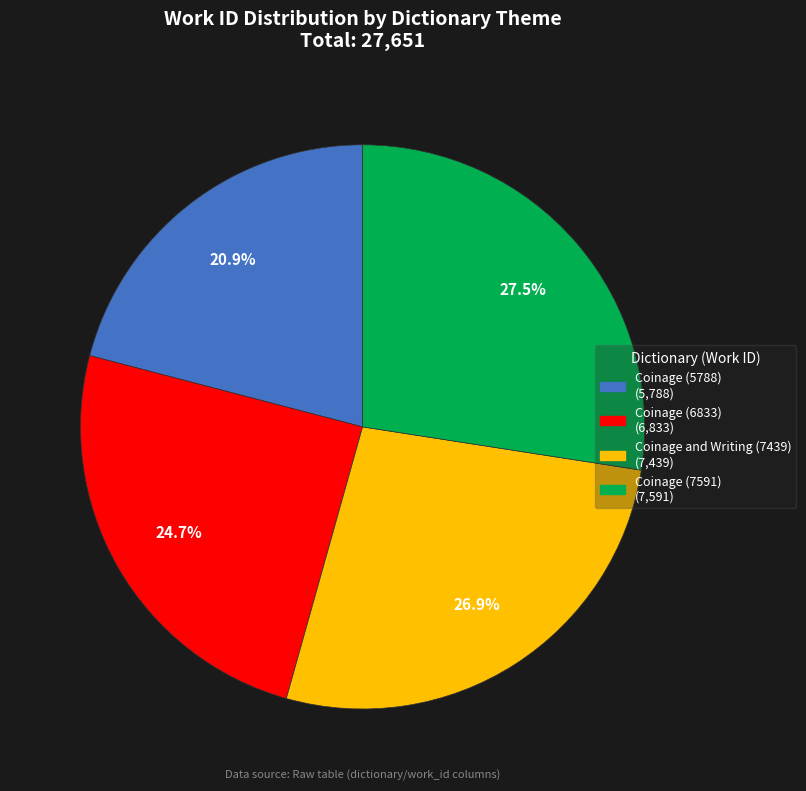

Which has a higher value, Coinage (6833) or Coinage (5788)?

Coinage (6833)